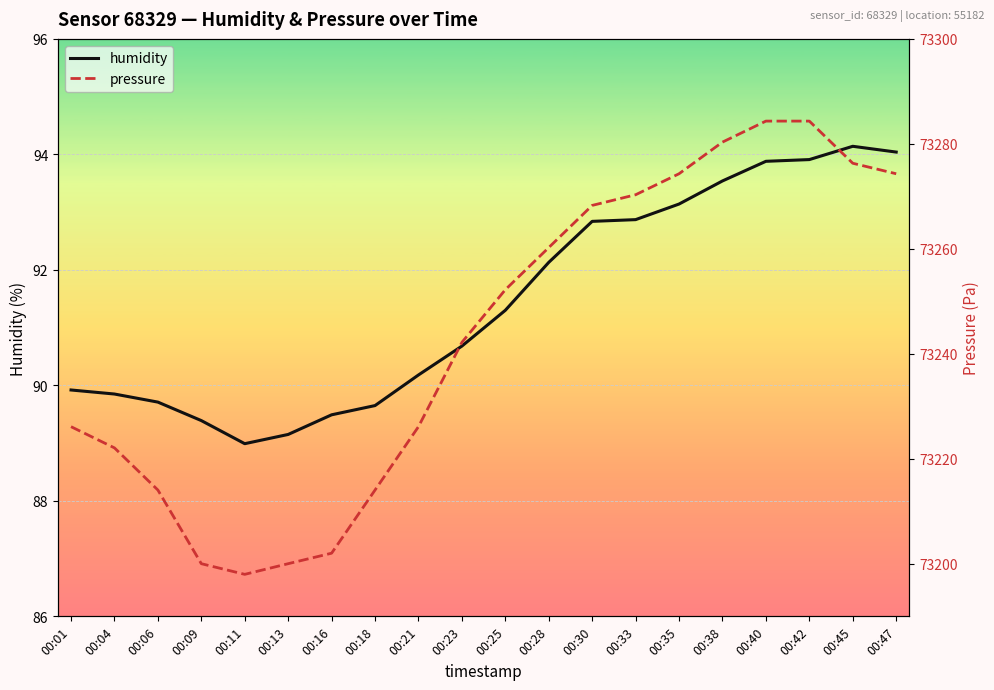

Which series has the largest total across all categories?

pressure